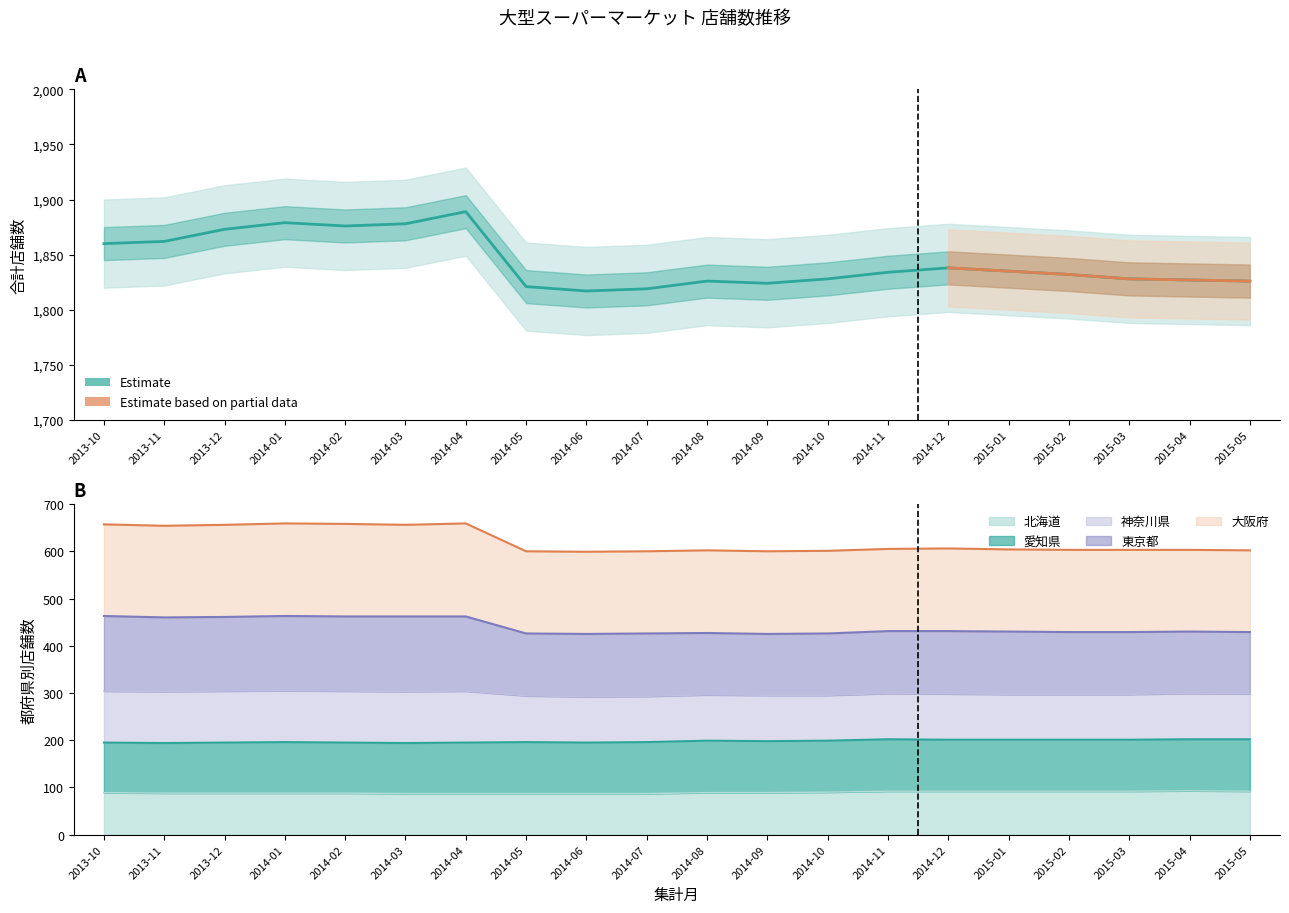

Is it true that the value at 2014-07 is 975?

False